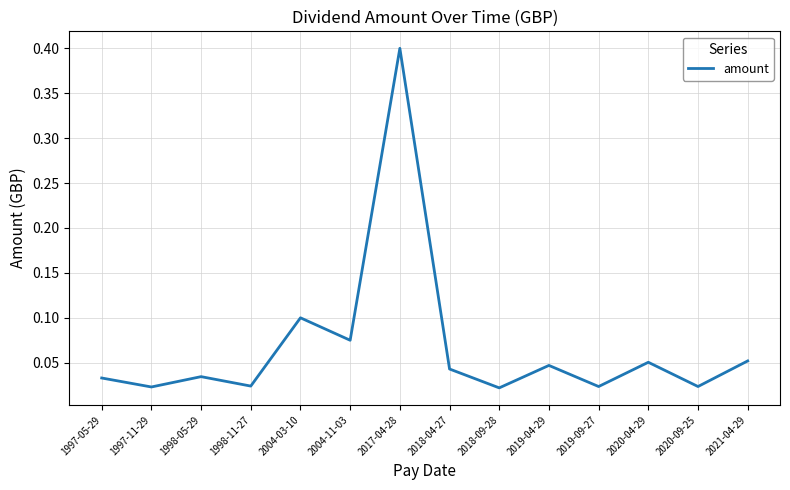

True or false: the data shows 0.6 at 2017-04-28.

False